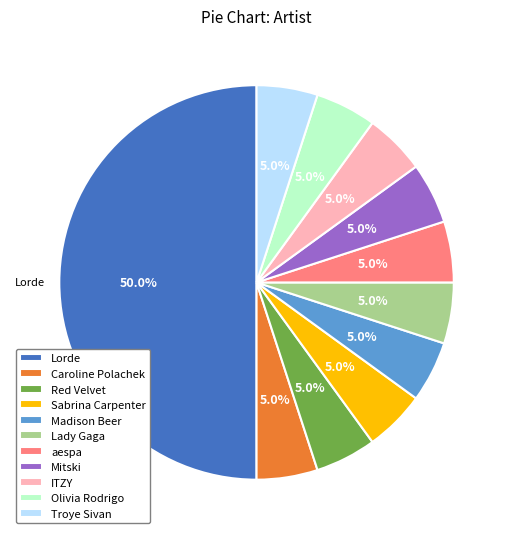

Is Caroline Polachek the majority of the pie?

No